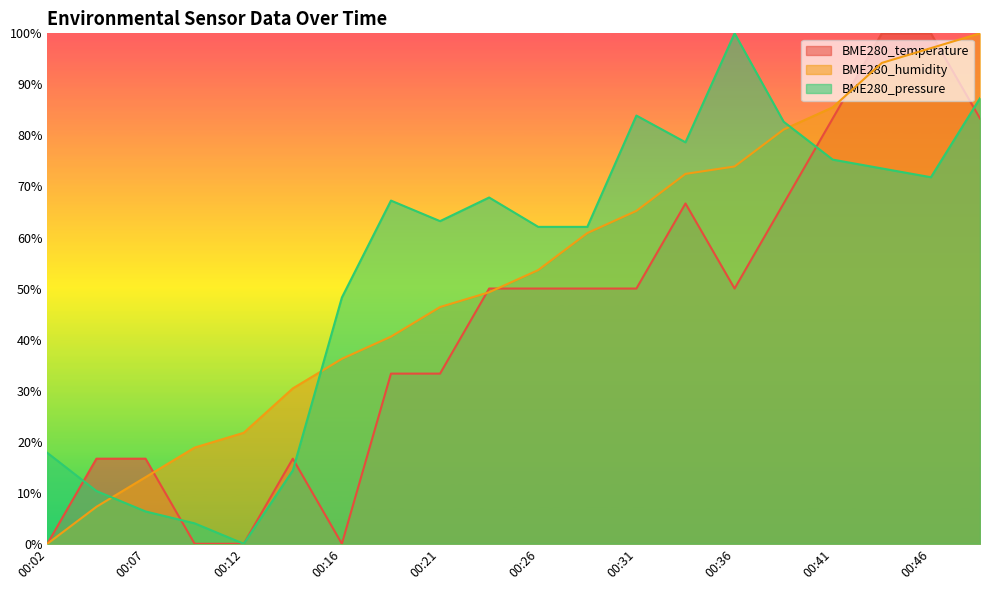

Which series has the largest range (max minus min)?

BME280_temperature